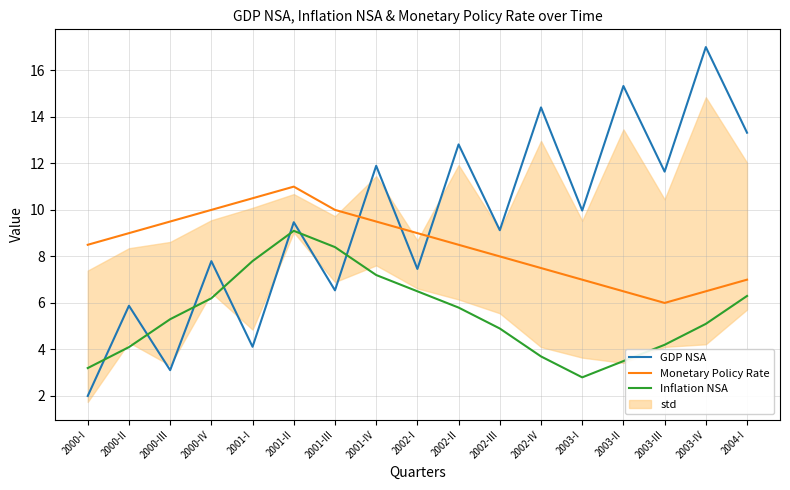

What is the value of the Monetary Policy Rate point at the 4th from the left?

10.0